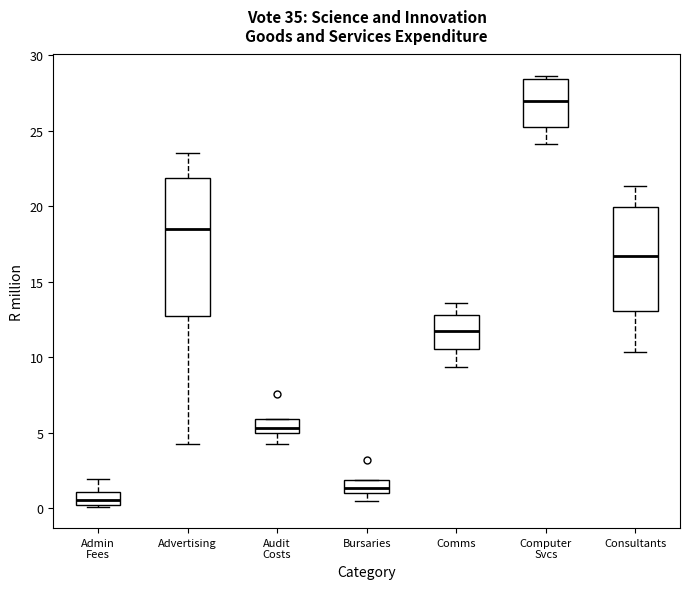

Reading left to right, read every box against the y-axis: the position of its median line, the range the box covers, and the ends of its whiskers. The values are not printed on the chart, so give them approximately, as read against the axis.

Admin Fees: median 0.5, box 0.0 to 1.0, whiskers 0.0 to 2.0
Advertising: median 18.5, box 13.0 to 22.0, whiskers 4.5 to 23.5
Audit Costs: median 5.5, box 5.0 to 6.0, whiskers 4.0 to 6.0
Bursaries: median 1.5, box 1.0 to 2.0, whiskers 0.5 to 2.0
Comms: median 11.5, box 10.5 to 13.0, whiskers 9.5 to 13.5
Computer Svcs: median 27.0, box 25.0 to 28.5, whiskers 24.0 to 28.5 (just above the box's upper edge)
Consultants: median 16.5, box 13.0 to 20.0, whiskers 10.5 to 21.5